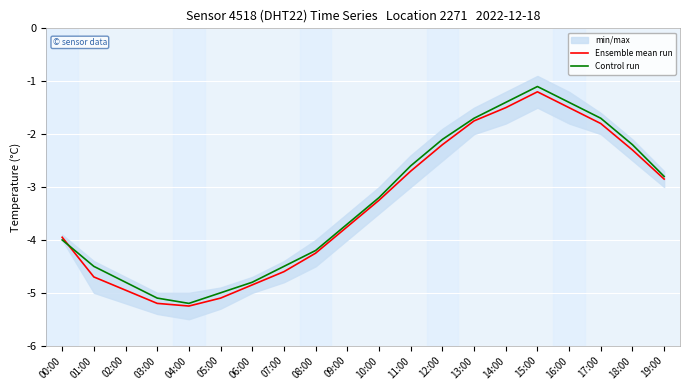

What value does the Control run series have at 13:00?

-1.7